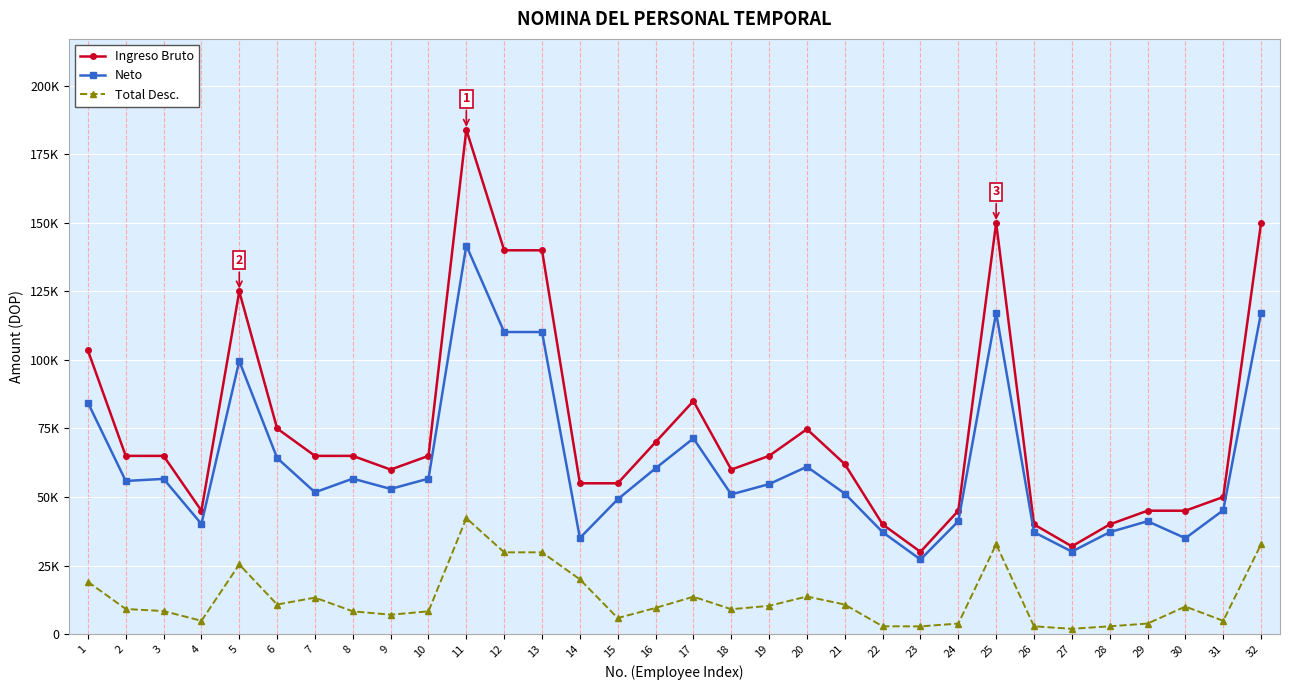

What is the sum of all Neto values?

1980788.6